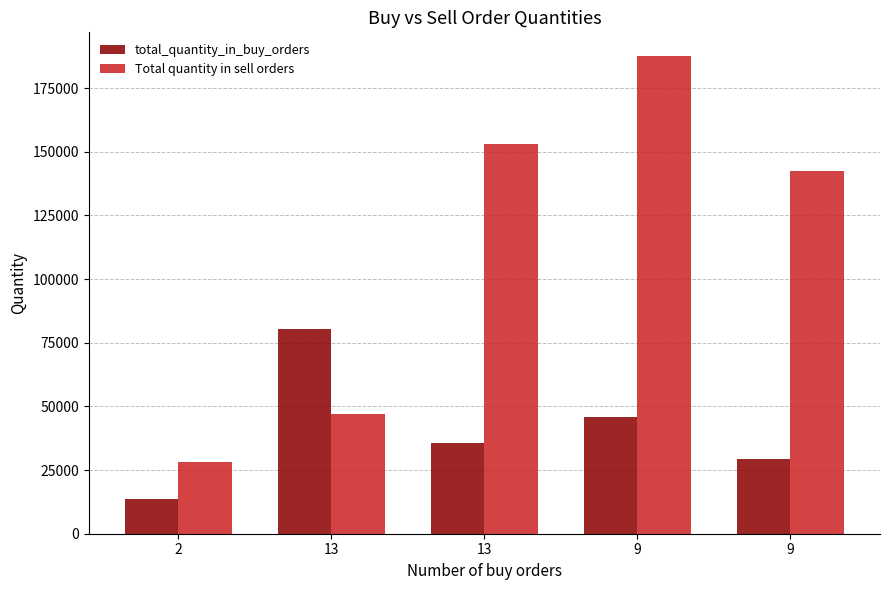

The value of total_quantity_in_buy_orders at 13 is 80300. True or false?

True